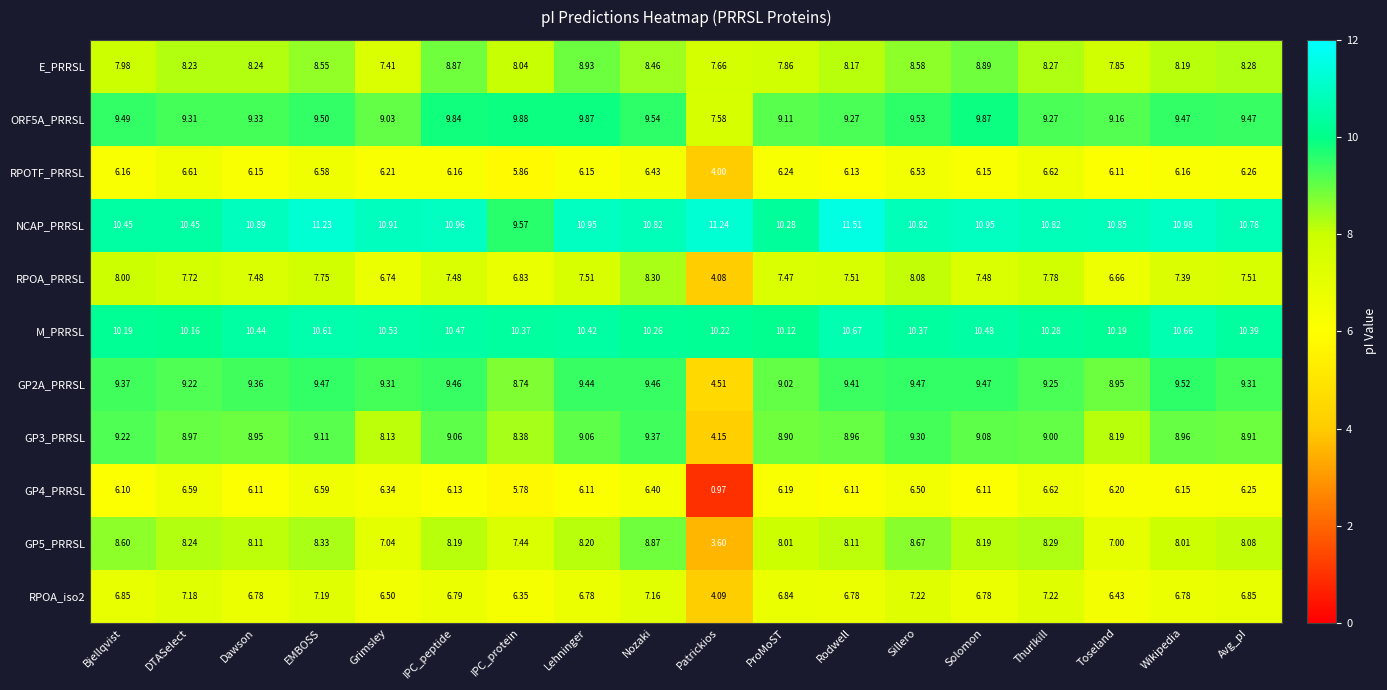

Which category has the lowest value in the GP5_PRRSL series?

Patrickios